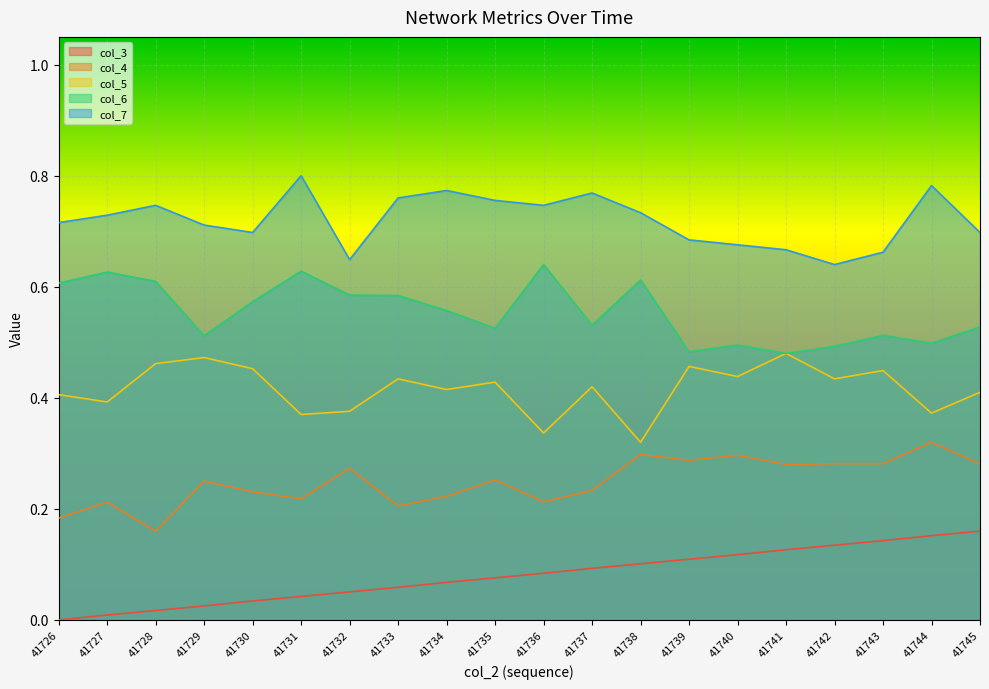

Reading left to right, list all the values displayed in this chart.

col_3: 41726=0.0	41727=0.0	41728=0.0	41729=0.0	41730=0.0	41731=0.0	41732=0.1	41733=0.1	41734=0.1	41735=0.1	41736=0.1	41737=0.1	41738=0.1	41739=0.1	41740=0.1	41741=0.1	41742=0.1	41743=0.1	41744=0.2	41745=0.2
col_4: 41726=0.2	41727=0.2	41728=0.2	41729=0.2	41730=0.2	41731=0.2	41732=0.3	41733=0.2	41734=0.2	41735=0.3	41736=0.2	41737=0.2	41738=0.3	41739=0.3	41740=0.3	41741=0.3	41742=0.3	41743=0.3	41744=0.3	41745=0.3
col_5: 41726=0.4	41727=0.4	41728=0.5	41729=0.5	41730=0.5	41731=0.4	41732=0.4	41733=0.4	41734=0.4	41735=0.4	41736=0.3	41737=0.4	41738=0.3	41739=0.5	41740=0.4	41741=0.5	41742=0.4	41743=0.4	41744=0.4	41745=0.4
col_6: 41726=0.6	41727=0.6	41728=0.6	41729=0.5	41730=0.6	41731=0.6	41732=0.6	41733=0.6	41734=0.6	41735=0.5	41736=0.6	41737=0.5	41738=0.6	41739=0.5	41740=0.5	41741=0.5	41742=0.5	41743=0.5	41744=0.5	41745=0.5
col_7: 41726=0.7	41727=0.7	41728=0.7	41729=0.7	41730=0.7	41731=0.8	41732=0.6	41733=0.8	41734=0.8	41735=0.8	41736=0.7	41737=0.8	41738=0.7	41739=0.7	41740=0.7	41741=0.7	41742=0.6	41743=0.7	41744=0.8	41745=0.7